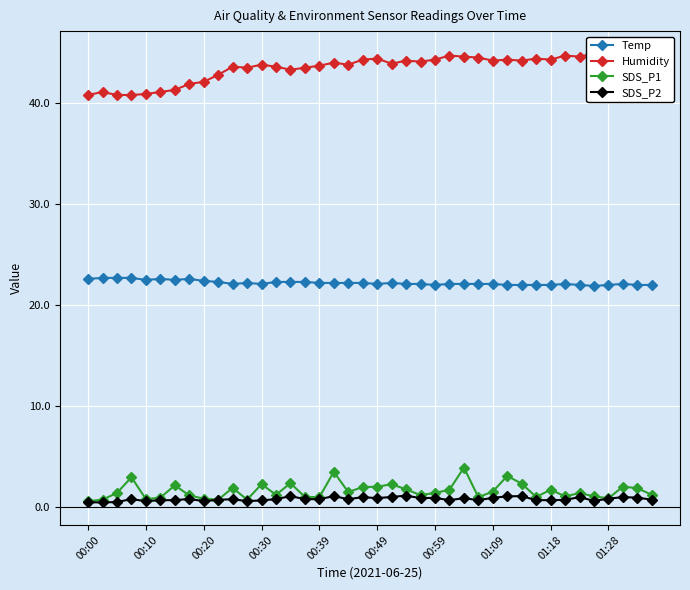

Reading left to right, what are all the values shown in this chart?

Temp: 22.6	22.7	22.7	22.7	22.5	22.6	22.5	22.6	22.4	22.3	22.1	22.2	22.1	22.3	22.3	22.3	22.2	22.2	22.2	22.2	22.1	22.2	22.1	22.1	22.0	22.1	22.1	22.1	22.1	22.0	22.0	22.0	22.0	22.1	22.0	21.9	22.0	22.1	22.0	22.0
Humidity: 40.8	41.1	40.8	40.8	40.9	41.1	41.3	41.9	42.1	42.8	43.6	43.5	43.8	43.6	43.3	43.5	43.7	44.0	43.8	44.3	44.4	43.9	44.2	44.1	44.3	44.7	44.6	44.5	44.2	44.3	44.2	44.4	44.3	44.7	44.6	44.9	44.5	44.7	44.9	44.4
SDS_P1: 0.6	0.8	1.4	3.0	0.8	0.9	2.2	1.2	0.8	0.8	1.9	0.8	2.3	1.2	2.4	1.0	1.0	3.5	1.5	2.0	2.0	2.3	1.8	1.2	1.4	1.7	3.9	1.0	1.6	3.1	2.3	1.0	1.7	1.1	1.4	1.1	0.9	2.0	1.9	1.2
SDS_P2: 0.5	0.5	0.5	0.8	0.6	0.7	0.7	0.8	0.6	0.7	0.8	0.6	0.7	0.8	1.1	0.8	0.8	1.1	0.8	1.0	0.9	1.0	1.1	0.9	0.9	0.7	0.9	0.7	0.9	1.1	1.1	0.7	0.7	0.7	1.0	0.6	0.8	1.0	0.9	0.8